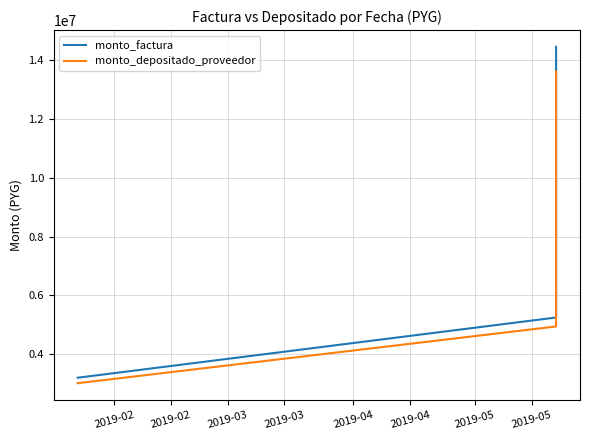

How many lines are shown in the chart?

2